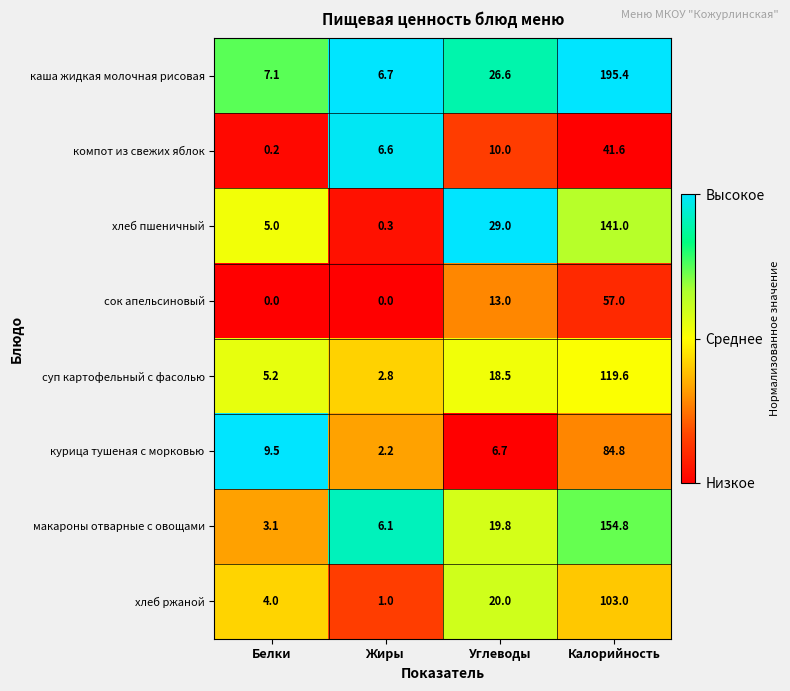

Which series has the widest spread of values?

каша жидкая молочная рисовая